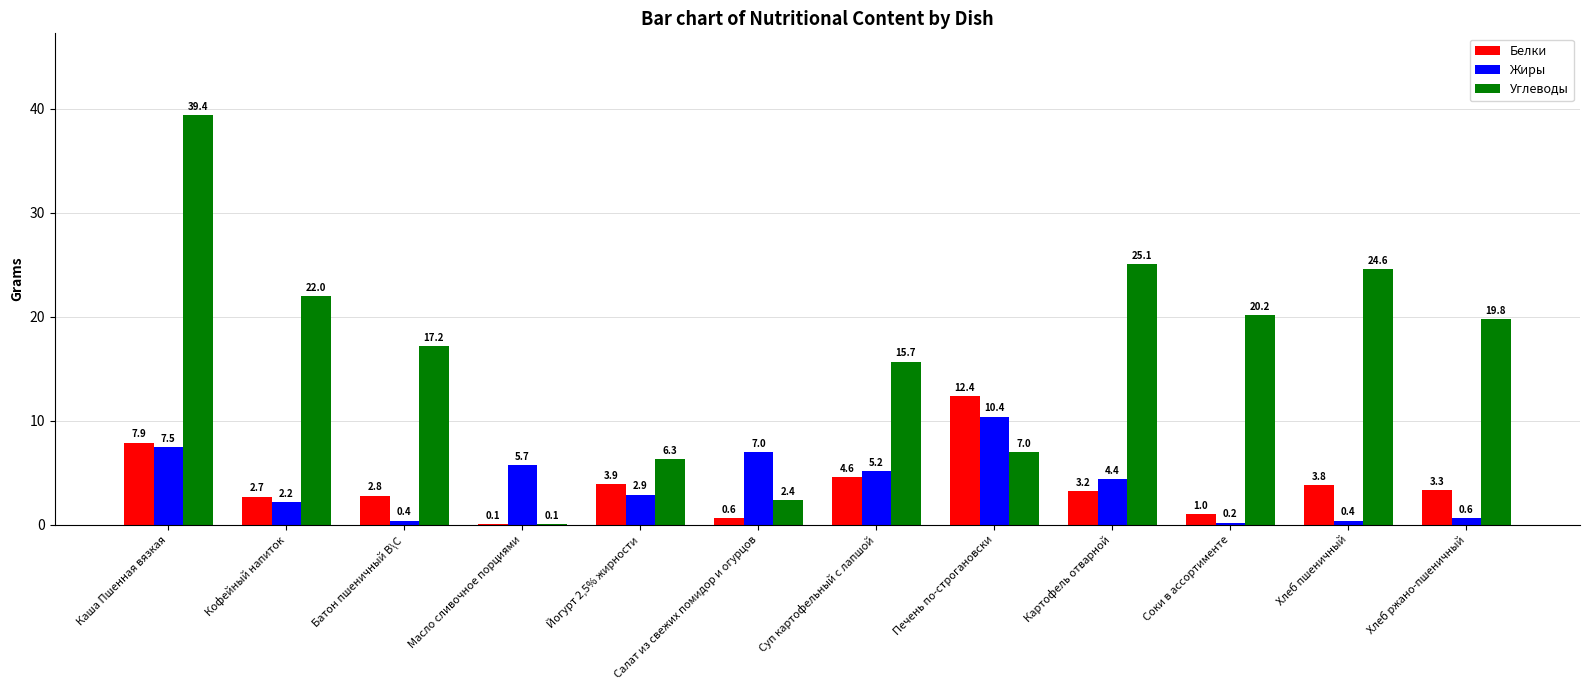

What is the difference between the Углеводы values at Хлеб ржано-пшеничный and Соки в ассортименте?

0.4